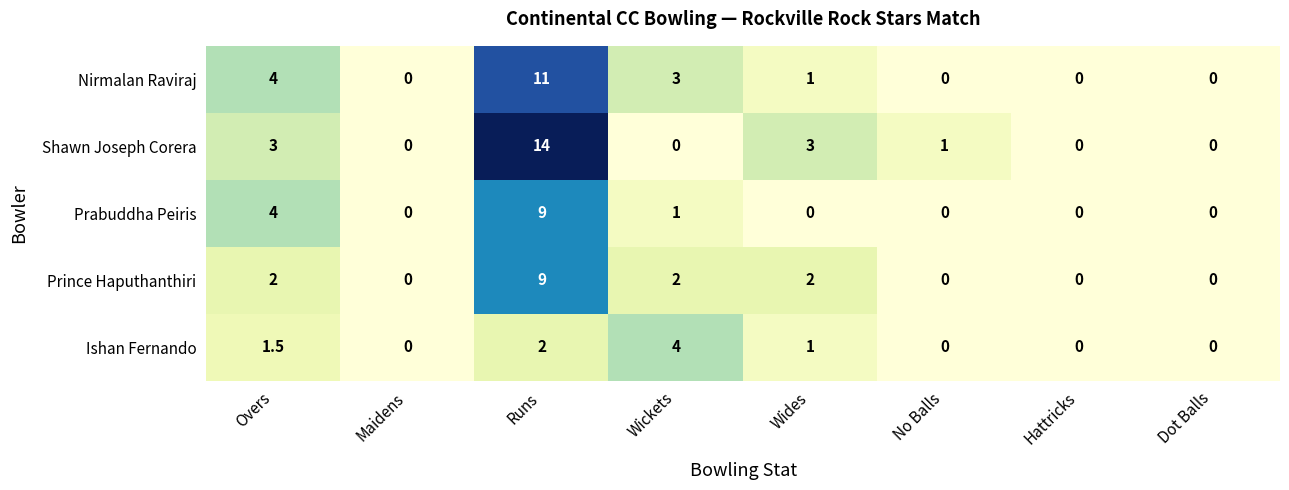

The Prabuddha Peiris series shows 0.0 at Wides. True or false?

True